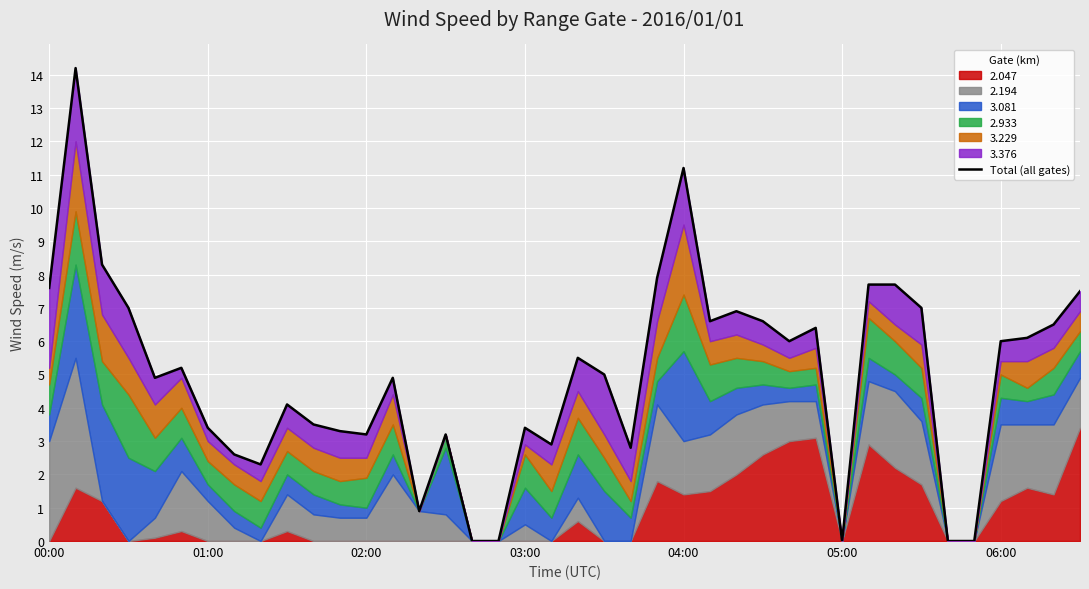

Count the number of categories in the chart.

40